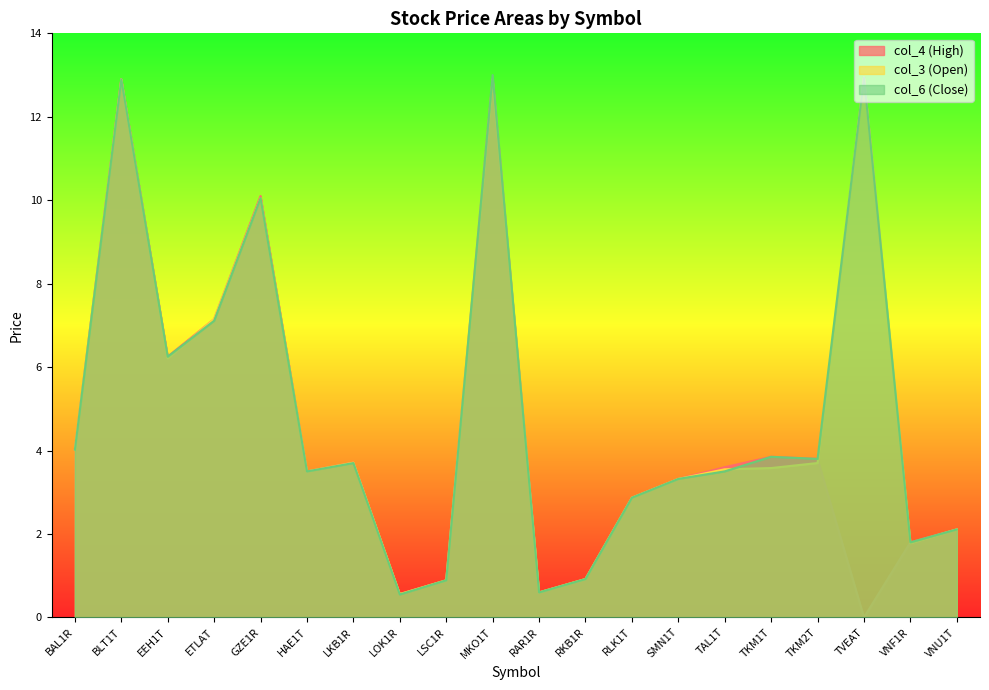

Which label corresponds to the smallest value in the chart?

TVEAT